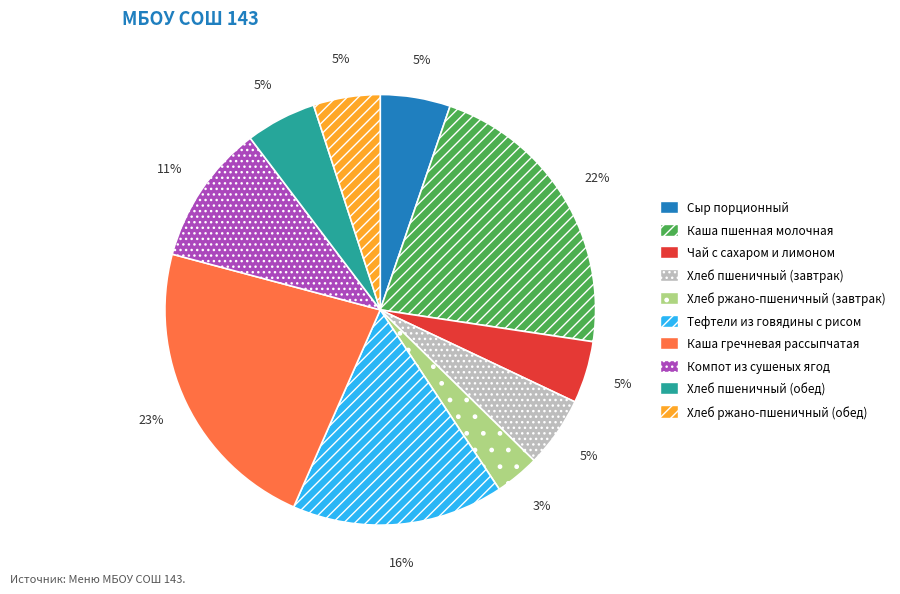

Is Хлеб пшеничный (завтрак) the majority of the pie?

No